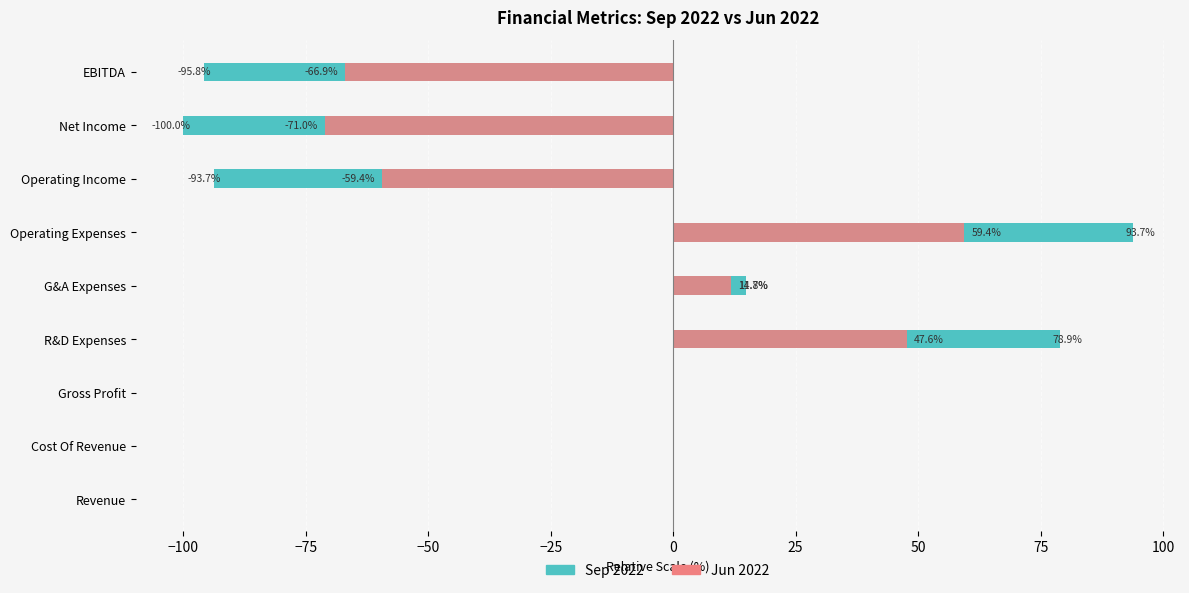

What is the average value of the Jun 2022 series?

-8.7